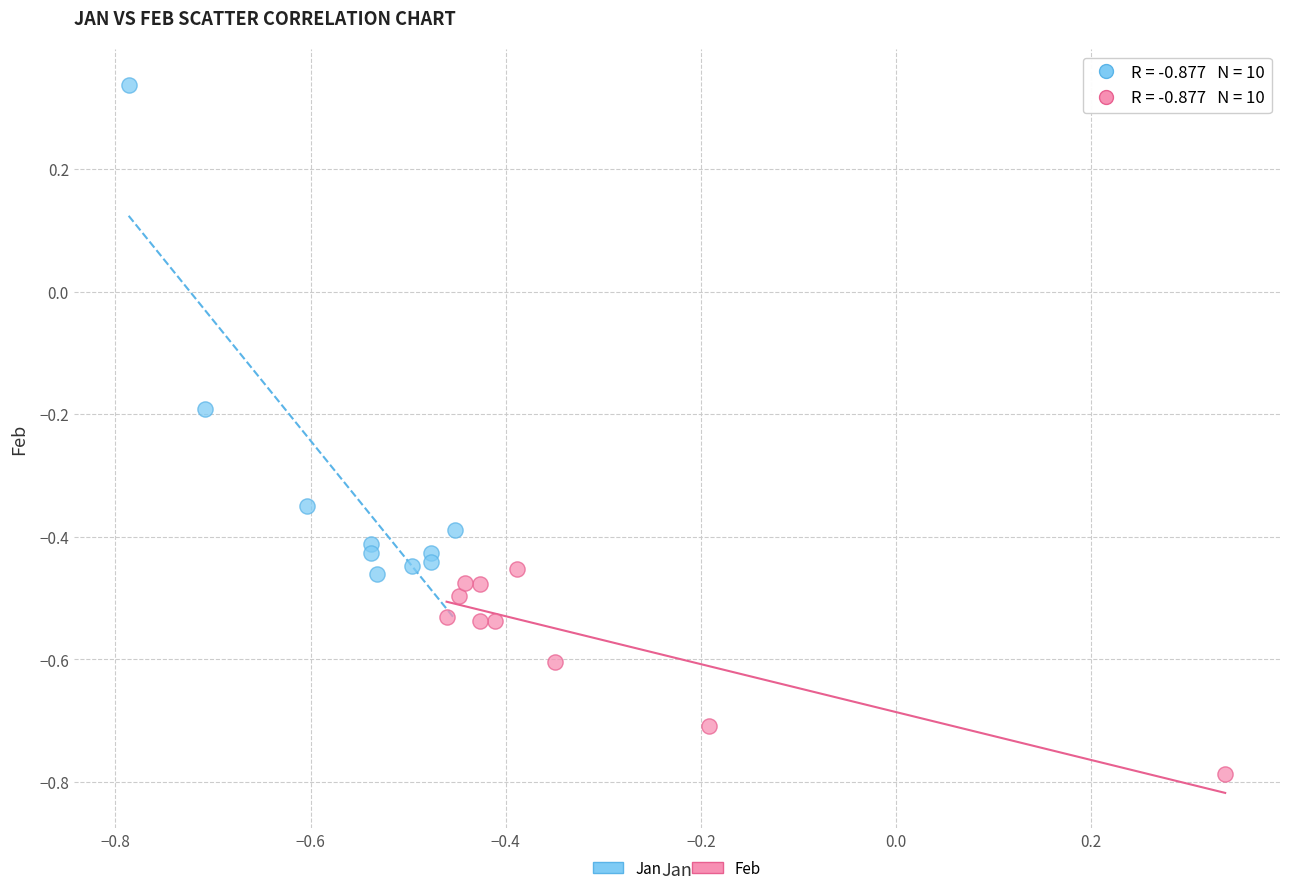

Which series has the widest spread of Y values?

Jan